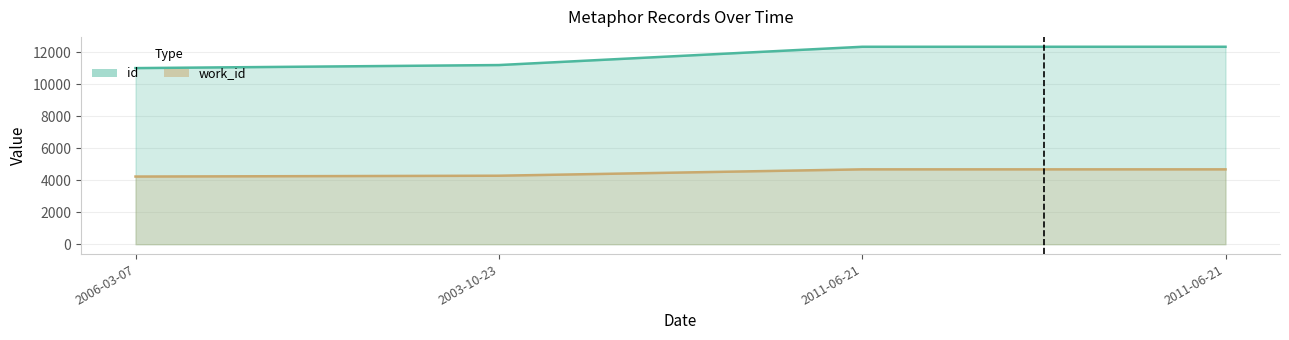

True or false: work_id and id cross at least once.

False